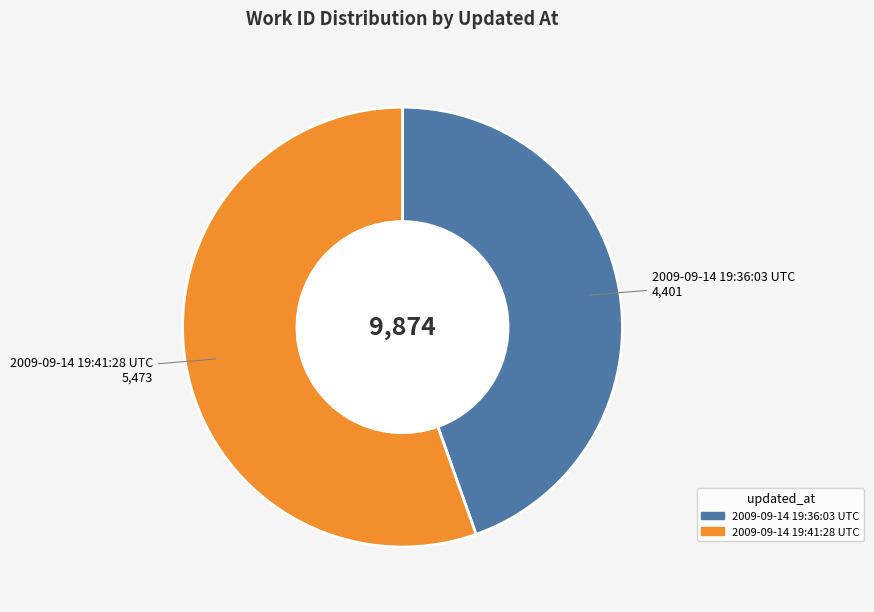

Approximately how many times larger is the value at 2009-09-14 19:36:03 UTC compared to 2009-09-14 19:41:28 UTC?

0.8